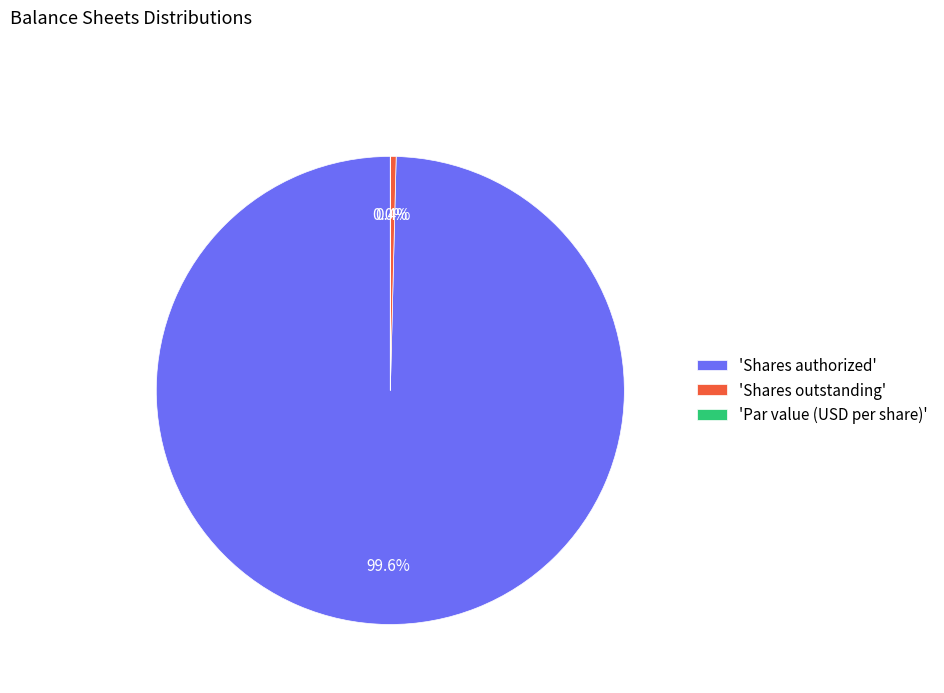

Does Shares outstanding represent more than half of the total?

No